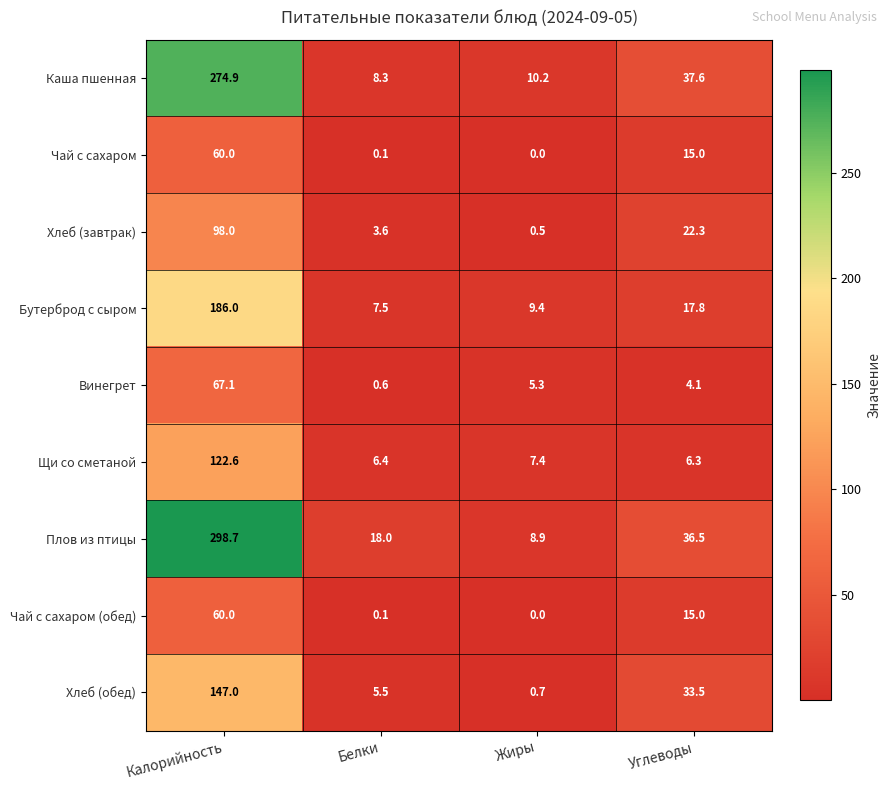

Which category has the lowest value in the Каша пшенная series?

Белки